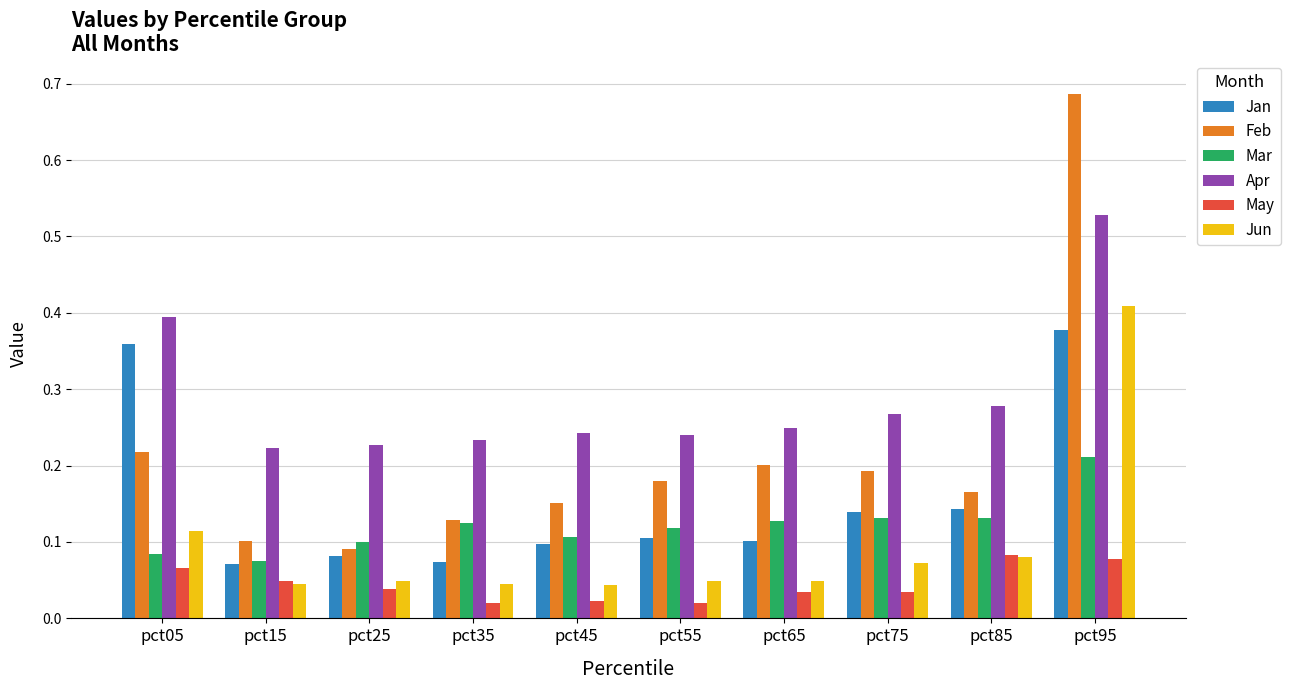

How many groups of bars are there?

10